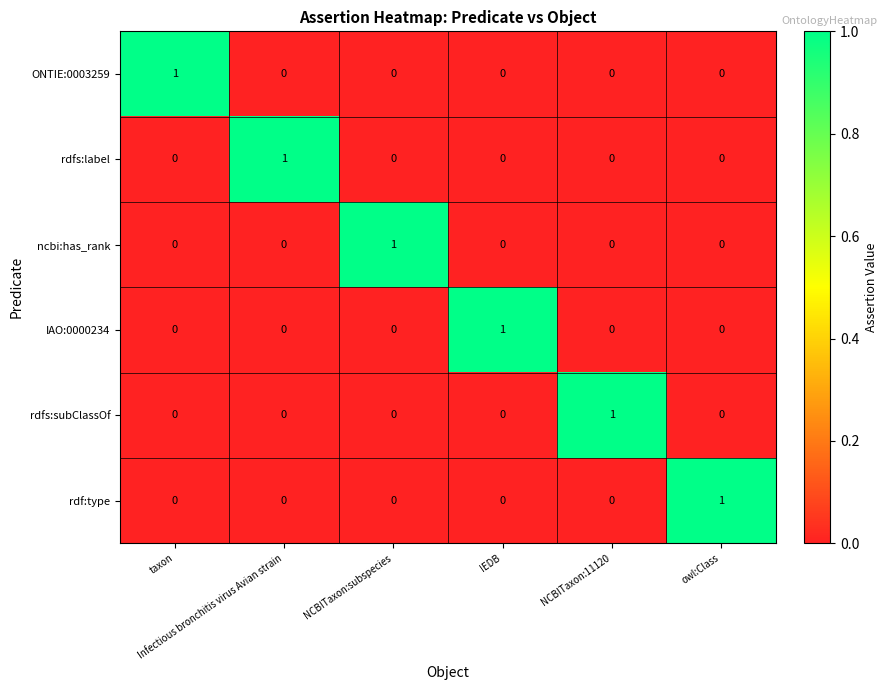

Count the rdfs:label values in the range 0 to 1.

6